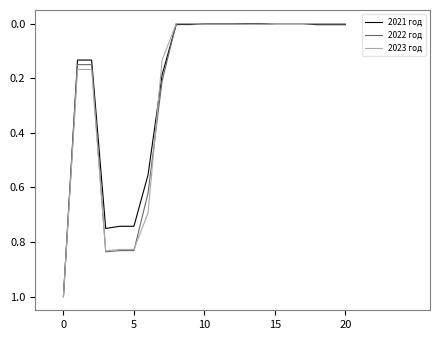

What is the maximum value shown in the chart?

1.0